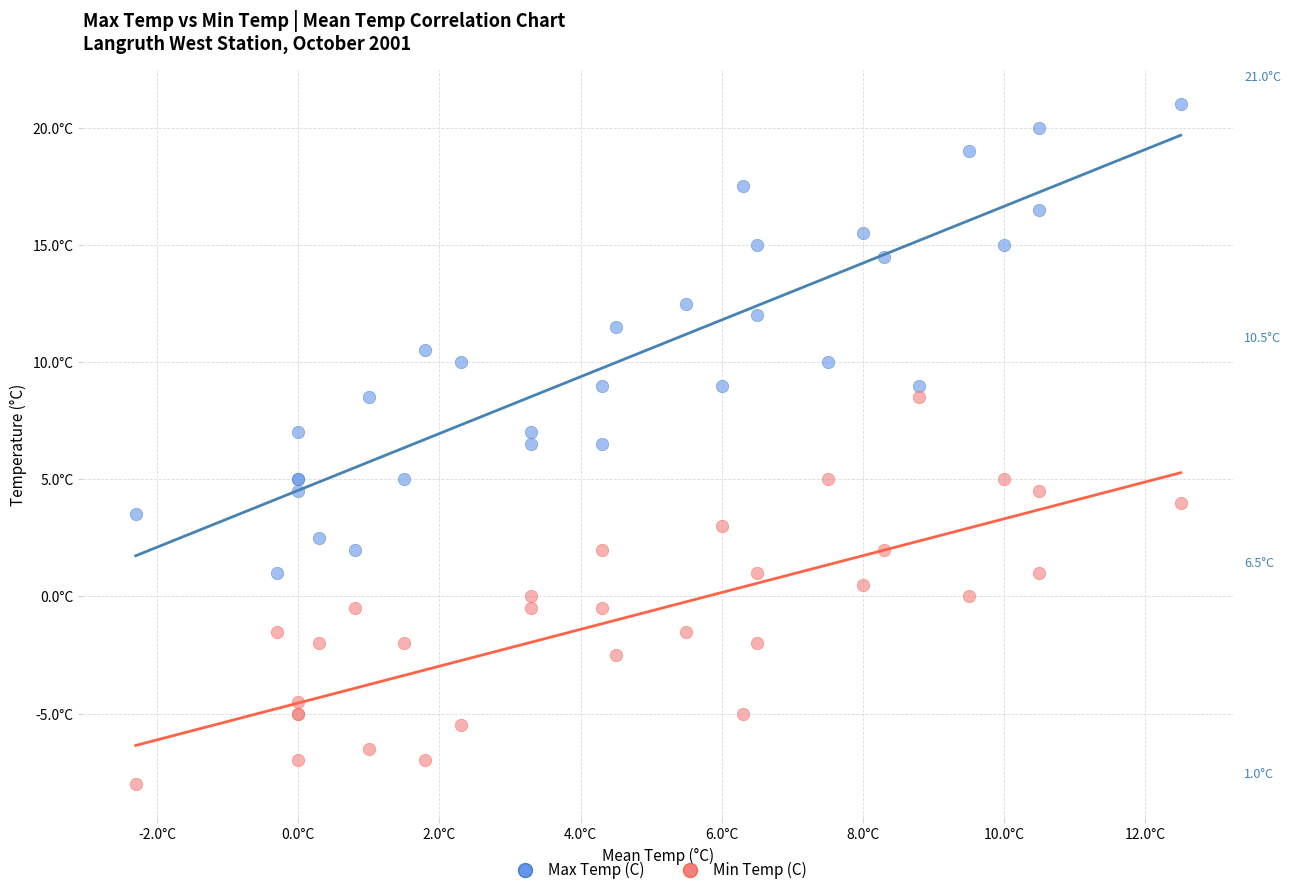

Which series has the largest Y range (max minus min)?

Max Temp (C)